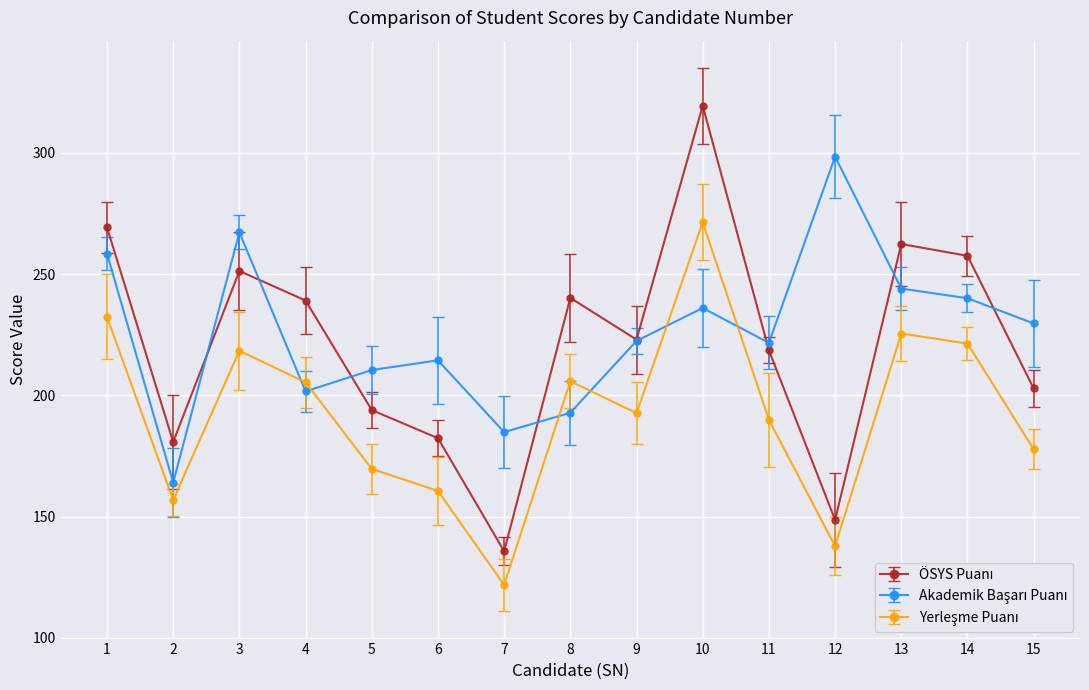

What is the spread (max minus min) of values at 14?

36.2